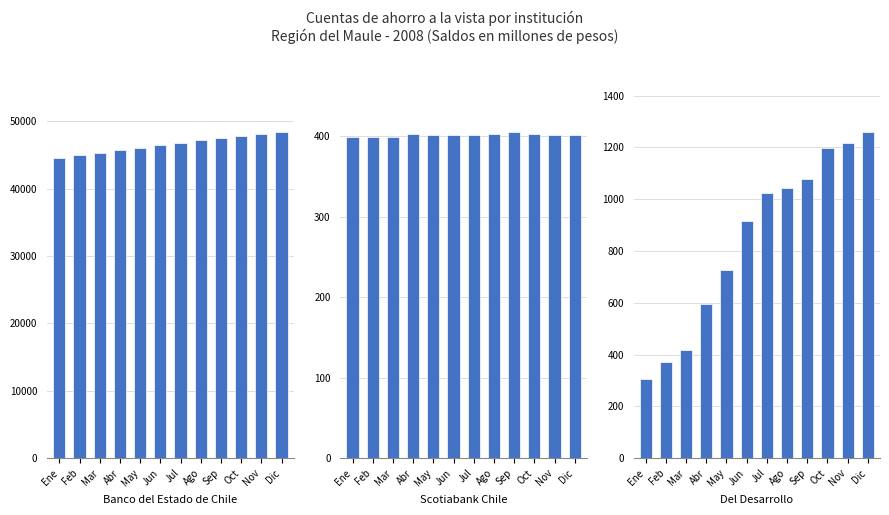

Reading left to right, extract all data points from this chart.

Banco del Estado de Chile: 44502	44924	45297	45732	46075	46428	46842	47180	47523	47826	48075	48340
Scotiabank Chile: 399	399	399	403	402	402	402	403	405	403	402	402
Del Desarrollo: 305	370	418	595	727	917	1024	1043	1077	1197	1216	1258